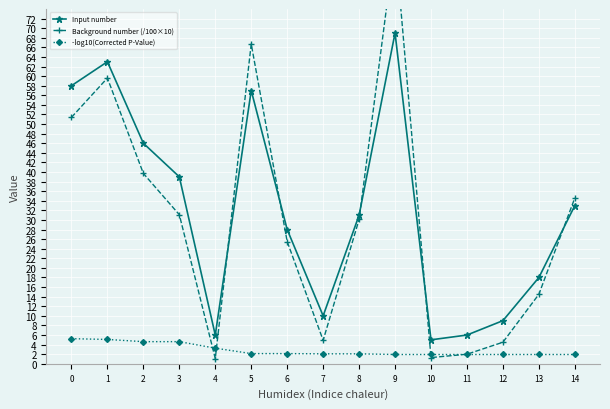

The Background number (/100×10) series shows 61.5 at 14. True or false?

False